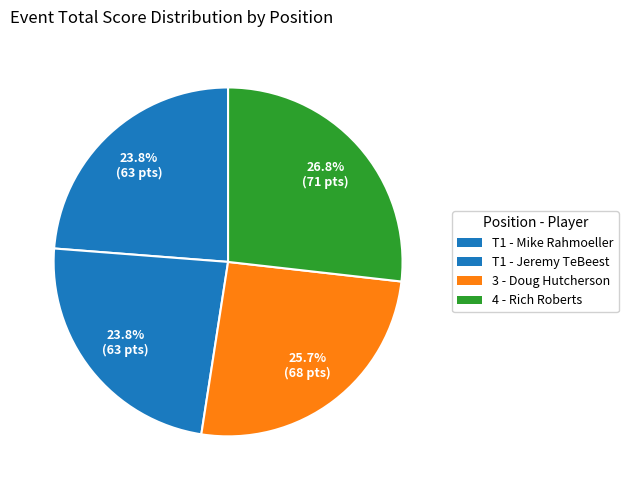

To the nearest percent, what is the average slice percentage?

25%